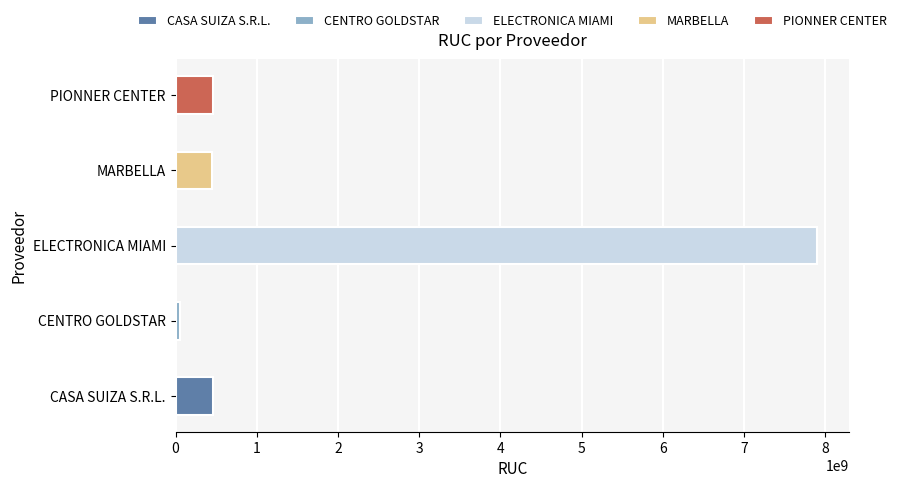

Rank the categories by value from lowest to highest.

CENTRO GOLDSTAR, MARBELLA, CASA SUIZA S.R.L., PIONNER CENTER, ELECTRONICA MIAMI